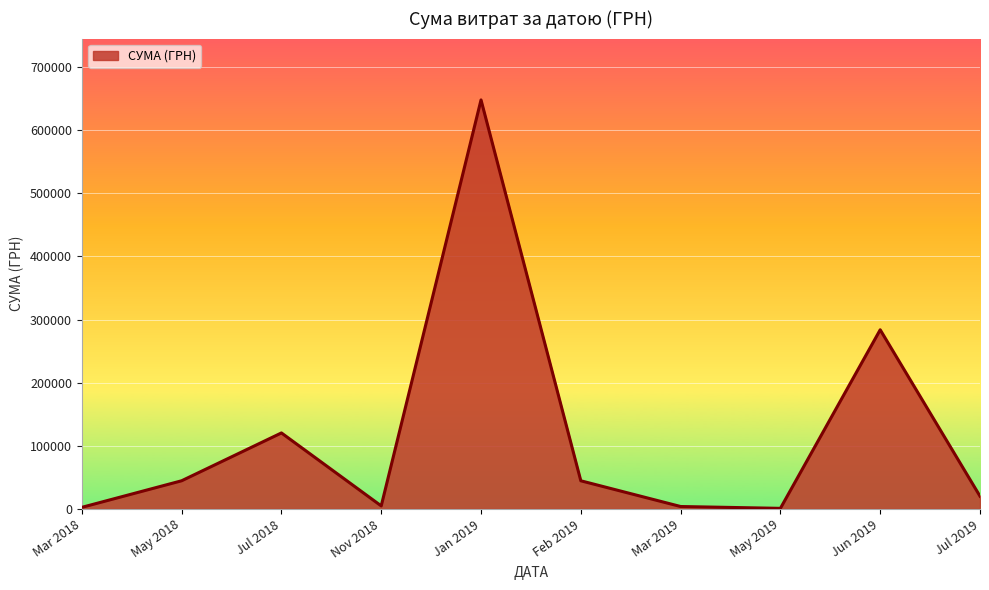

The value at Jun 2019 is 485883.3. True or false?

False